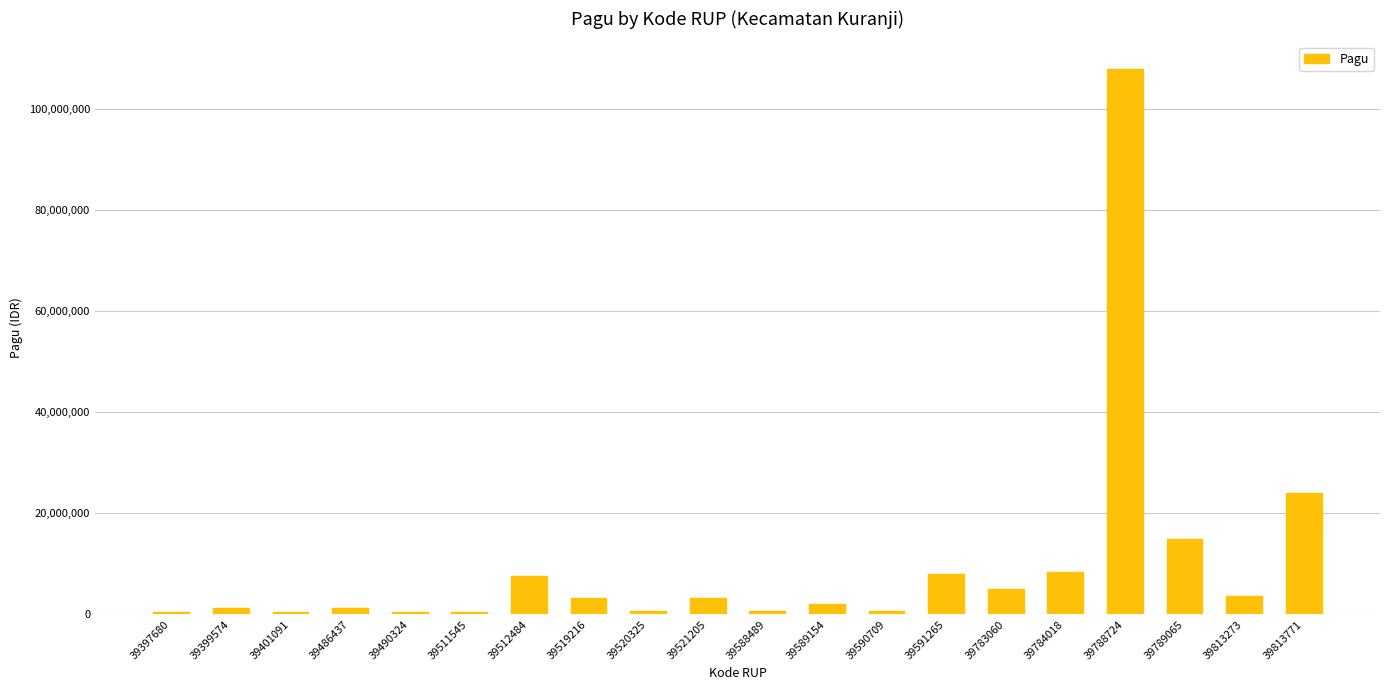

Is it true that the value at 39788724 is 166006731?

False